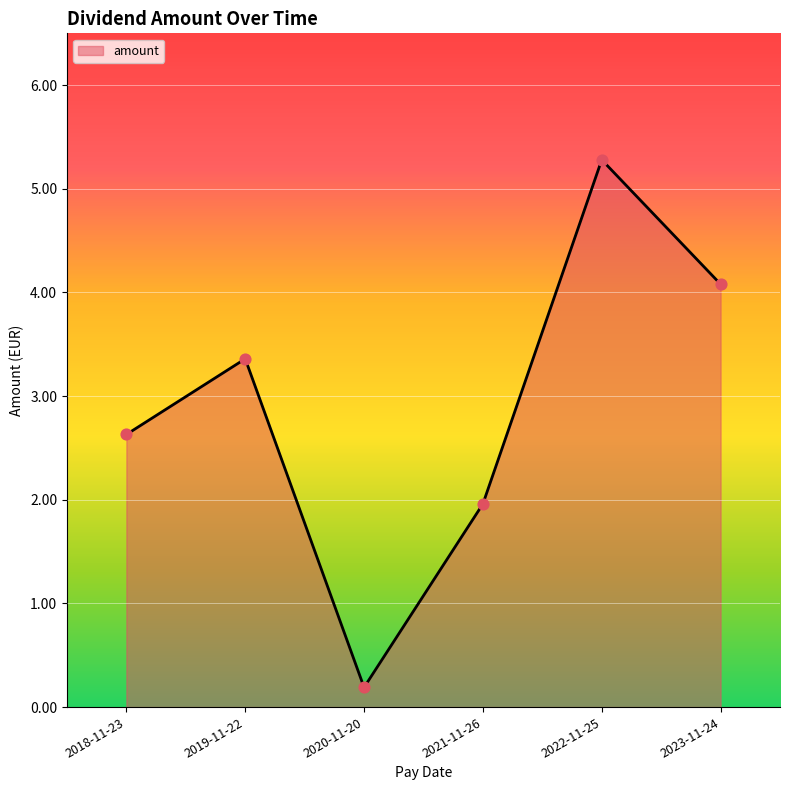

Between 2020-11-20 and 2023-11-24, which is larger?

2023-11-24